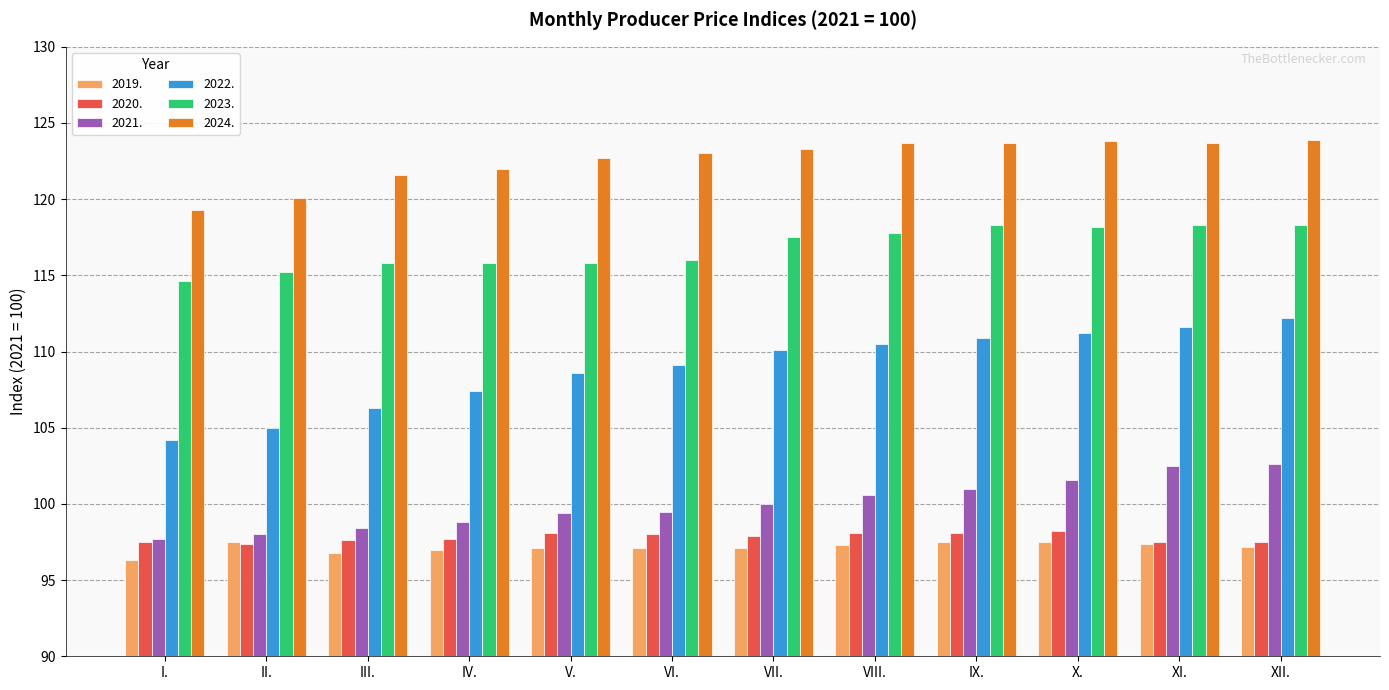

Which series changed the most between II. and IV.?

2022.